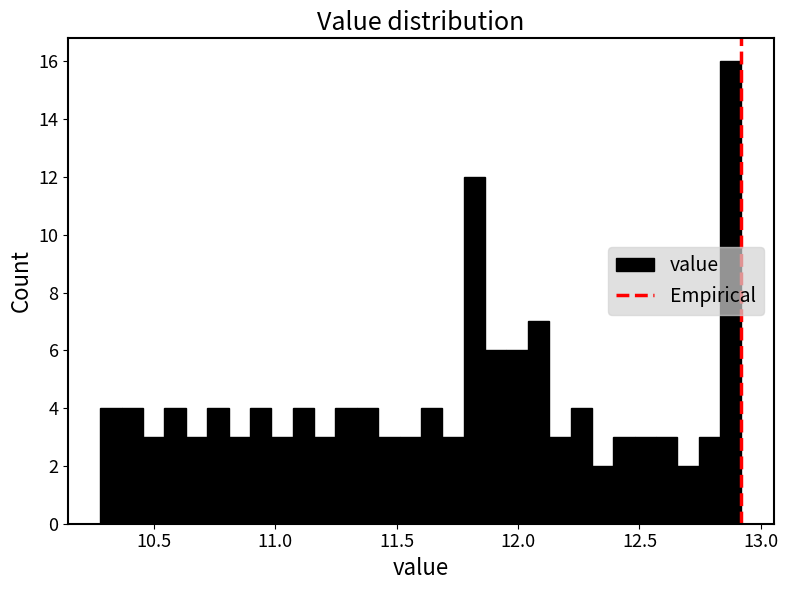

Around what value on the x-axis is the tallest bar? Give the approximate position of its centre, as read against the axis.

12.90